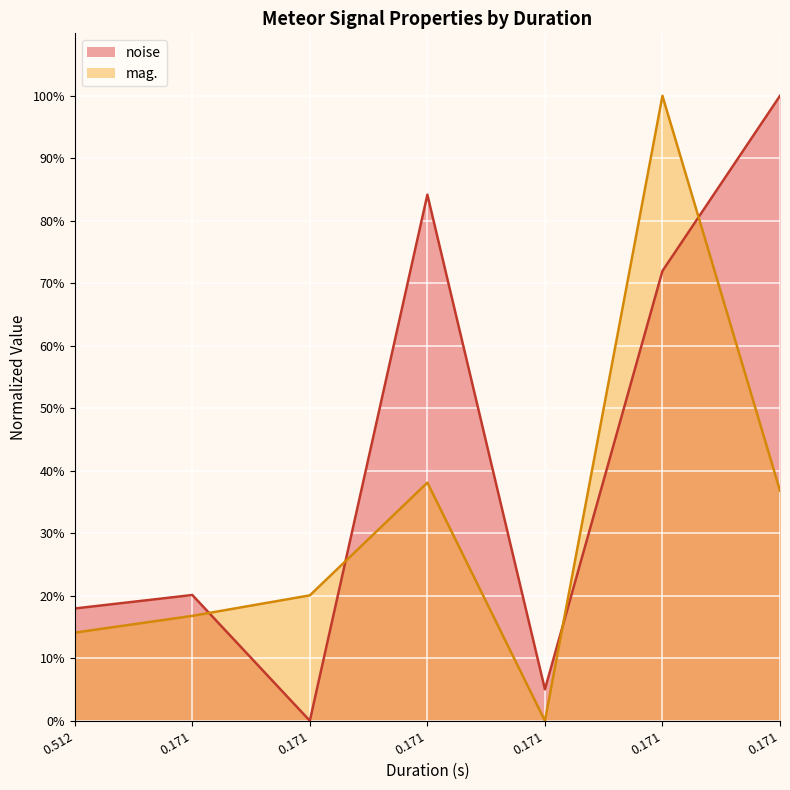

Does the chart display data point markers on the line(s)?

No